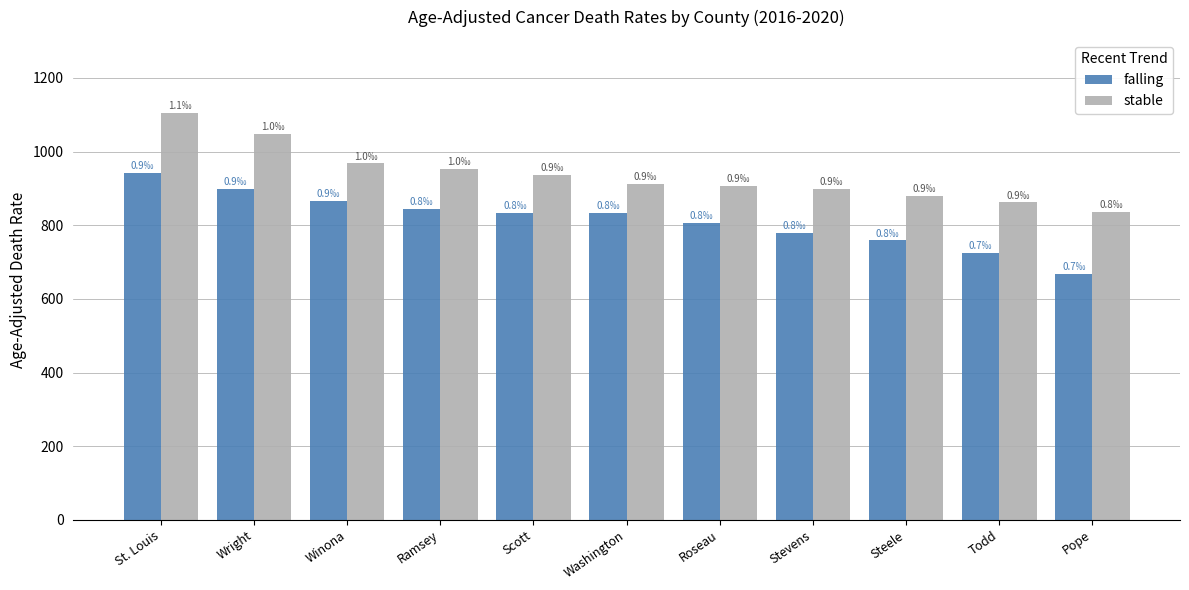

At how many categories does at least one series exceed 732?

11